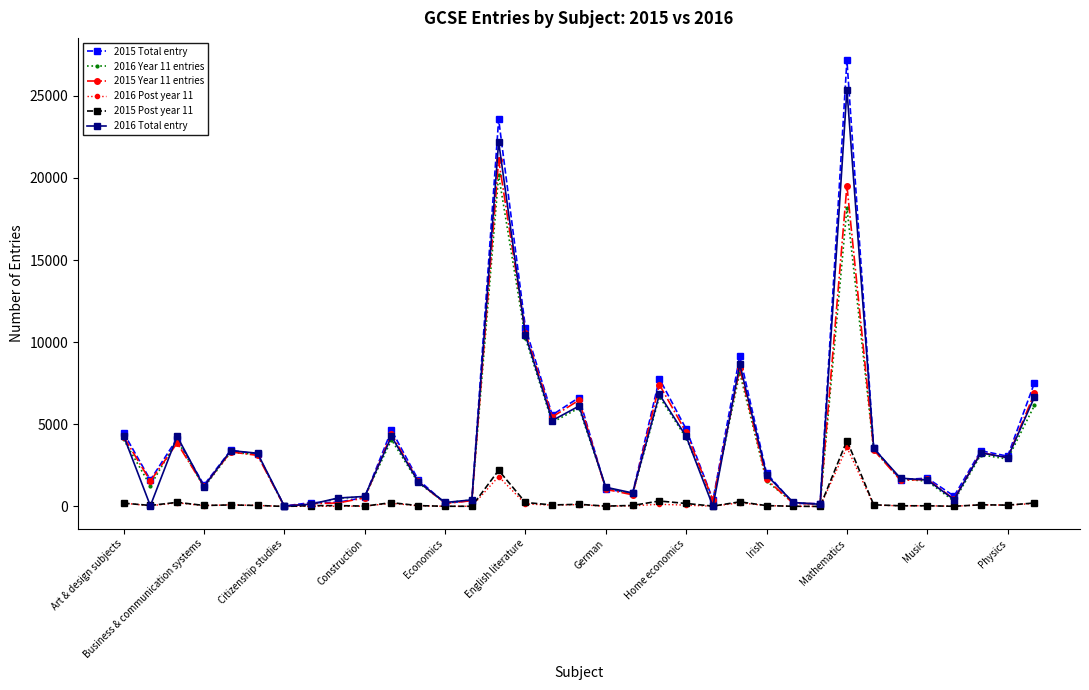

At how many categories does at least one series exceed 20000?

2